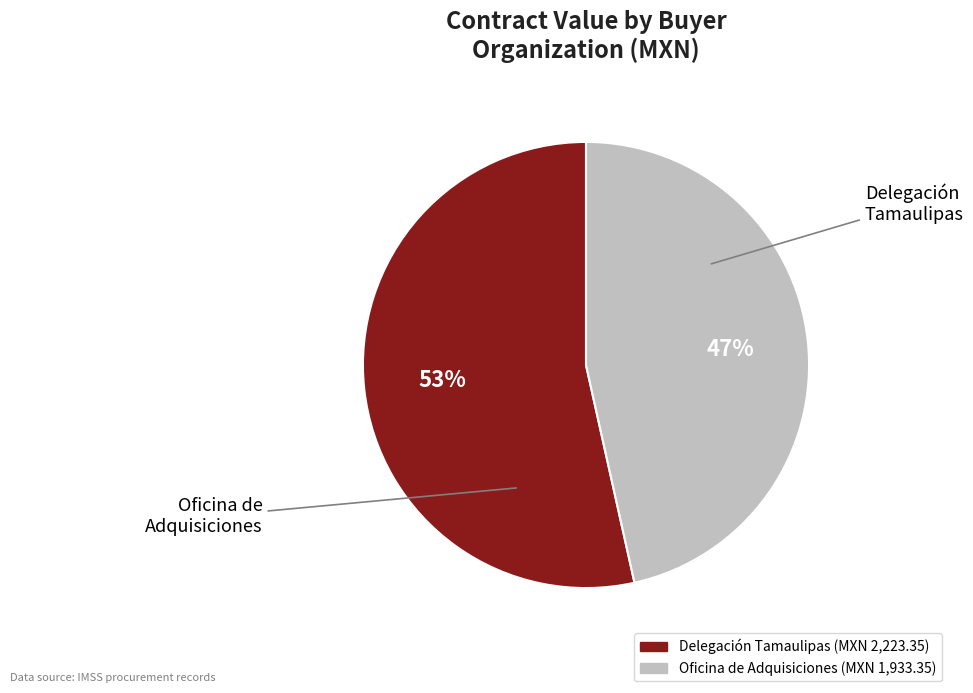

To the nearest percent, what is the average slice percentage?

50%